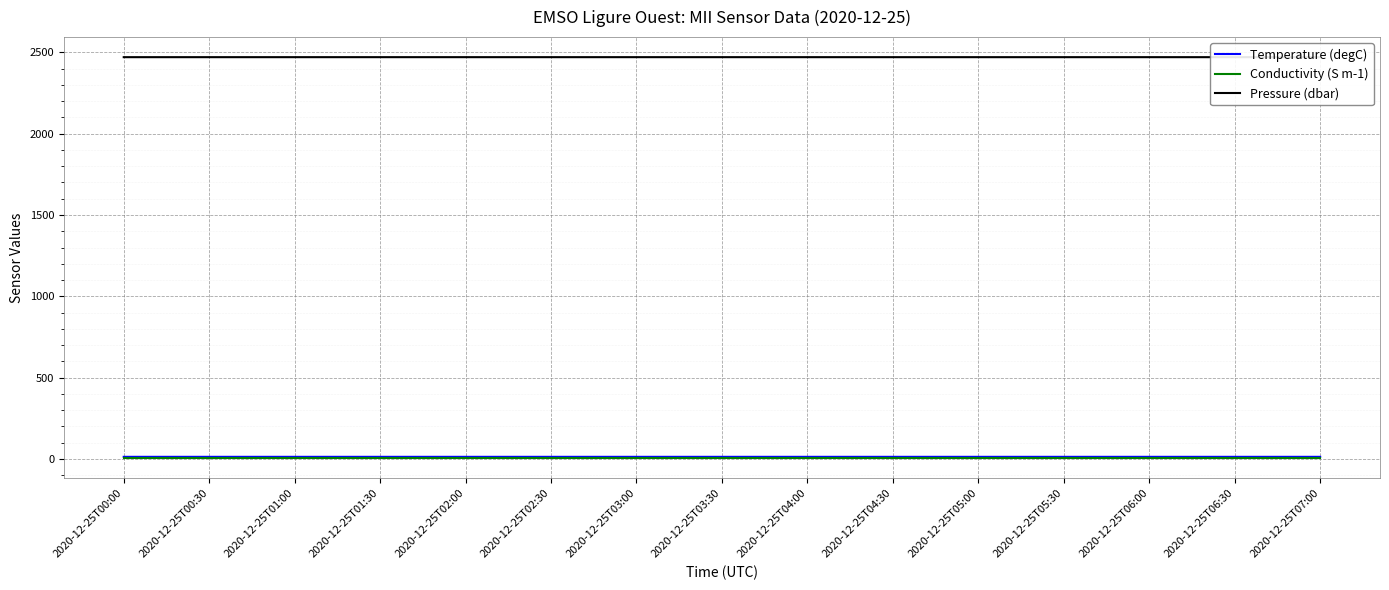

True or false: Conductivity (S m-1) and Pressure (dbar) cross at least once.

False